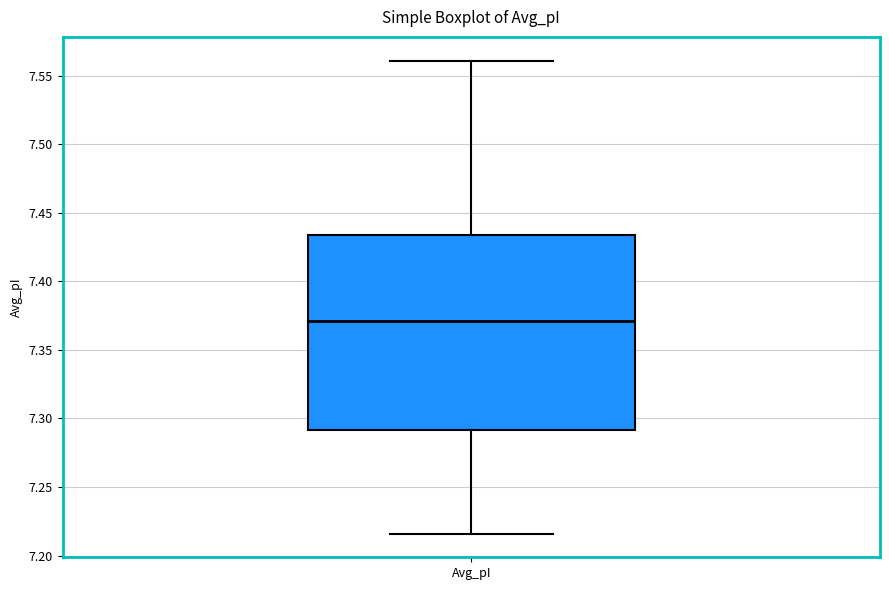

Transcribe this box plot: give where the median line is, the range the box spans, and where the two whiskers end, as read against the y-axis. The values are not printed on the chart, so give them approximately, as read against the axis.

median 7.370, box 7.290 to 7.435, whiskers 7.215 to 7.560